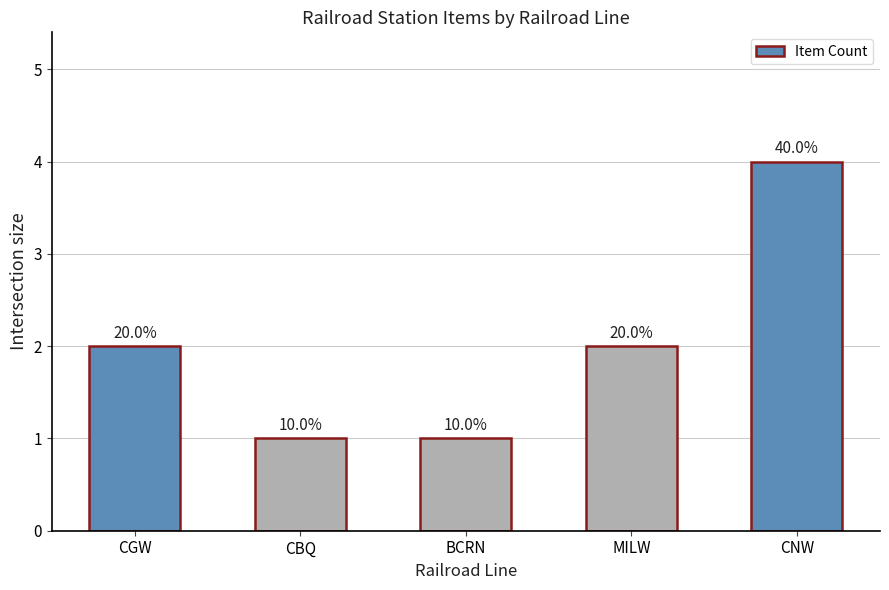

Approximately how many times larger is the value at CBQ compared to MILW?

0.5